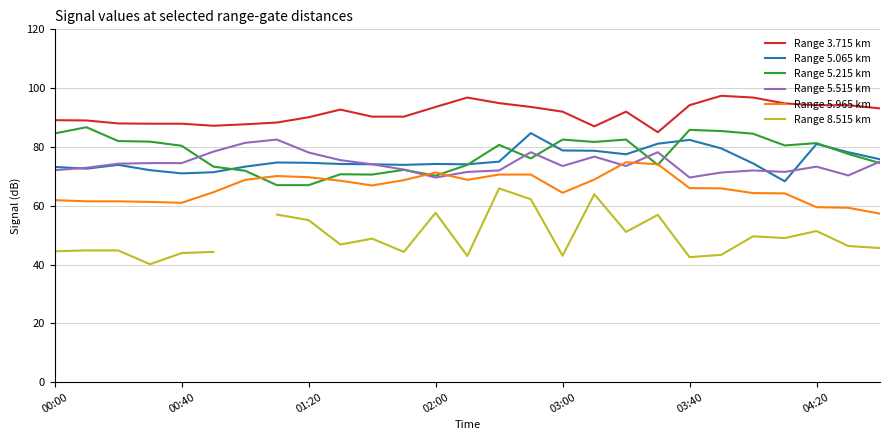

What is the highest value of the Range 3.715 km series?

97.4